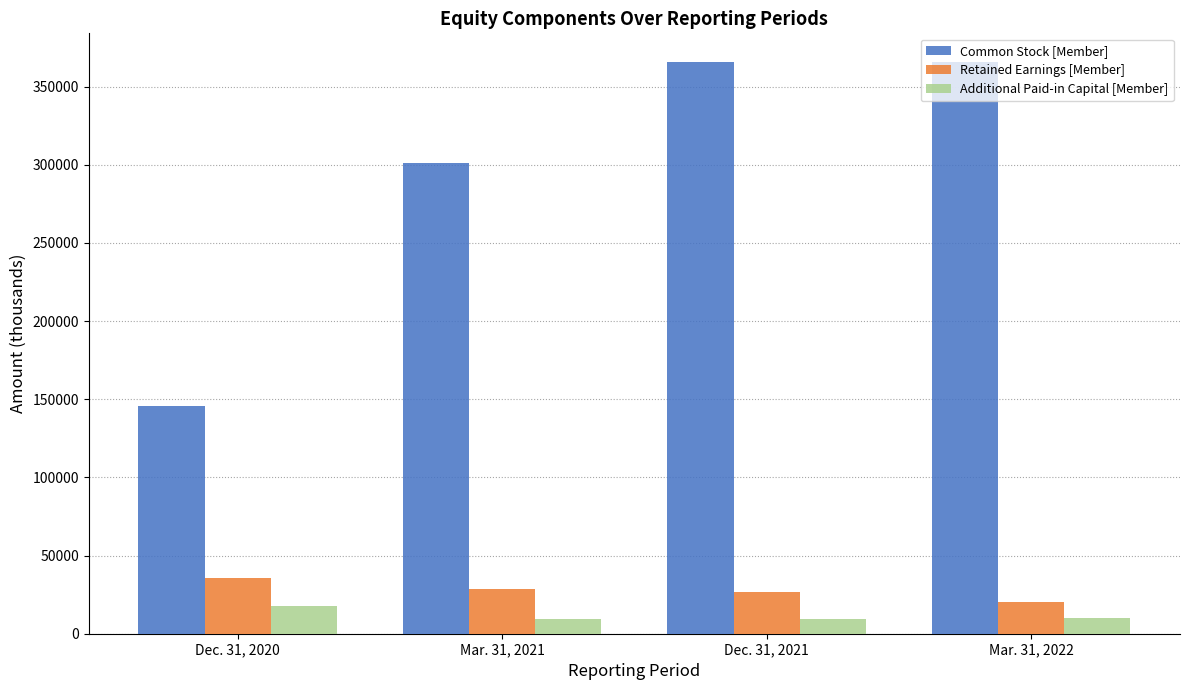

List the series in order of their peak value, lowest first.

Additional Paid-in Capital [Member], Retained Earnings [Member], Common Stock [Member]